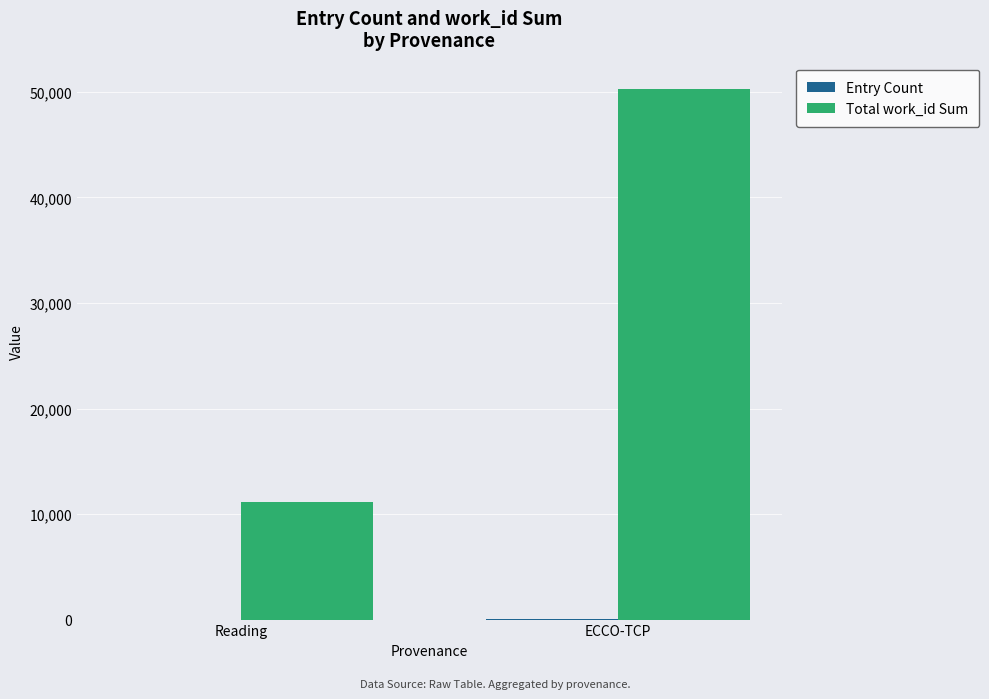

Which series has the largest range (max minus min)?

Total work_id Sum